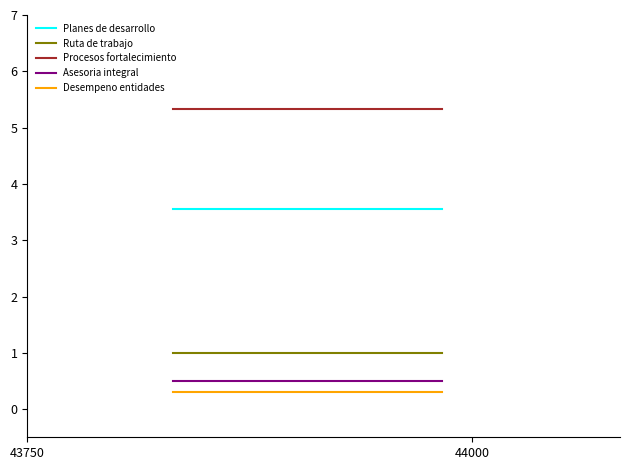

Does the chart display data point markers on the line(s)?

No